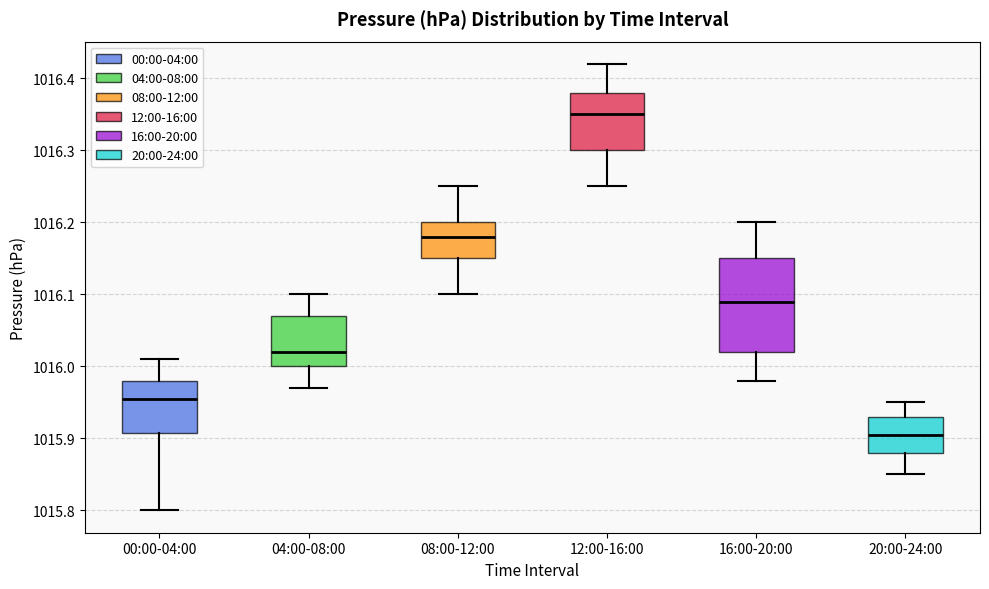

Which box is the tallest, from its lower edge to its upper edge?

16:00-20:00